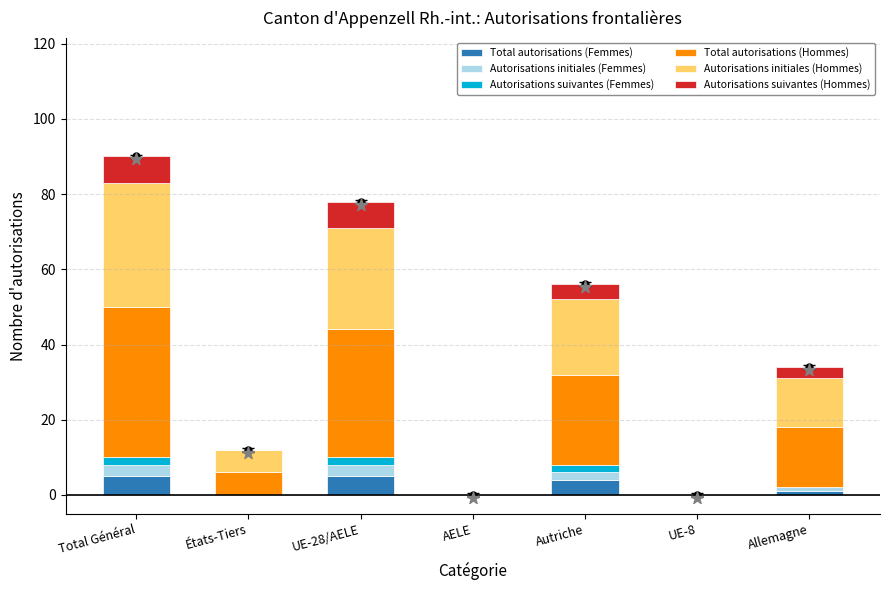

Is the value of Autorisations suivantes (Femmes) at UE-8 greater than the value of Autorisations initiales (Hommes) at Total Général?

No